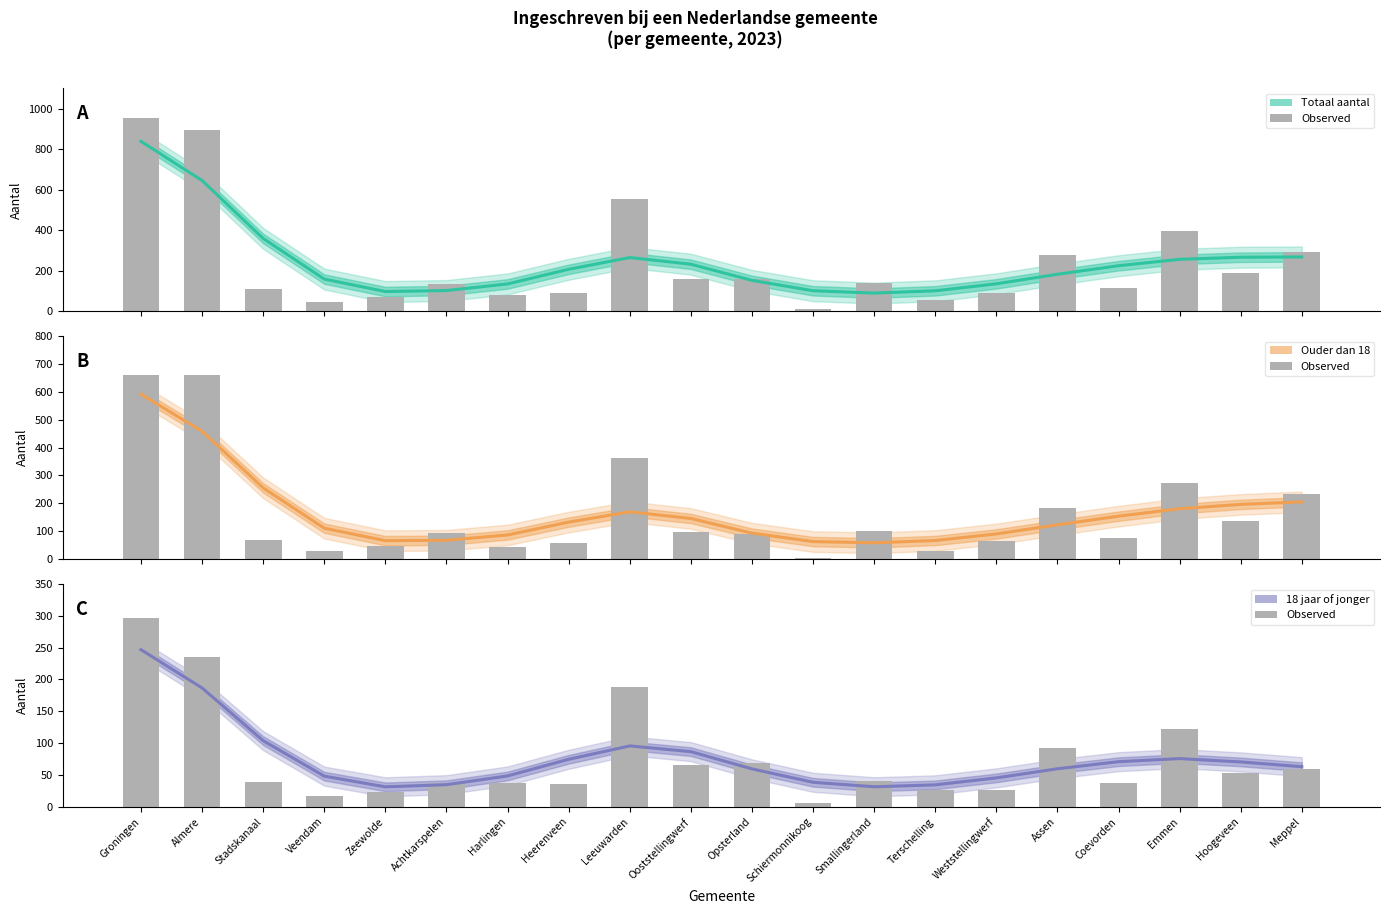

What is the value of the Ouder dan 18 bar at the 14th from the left?

66.3